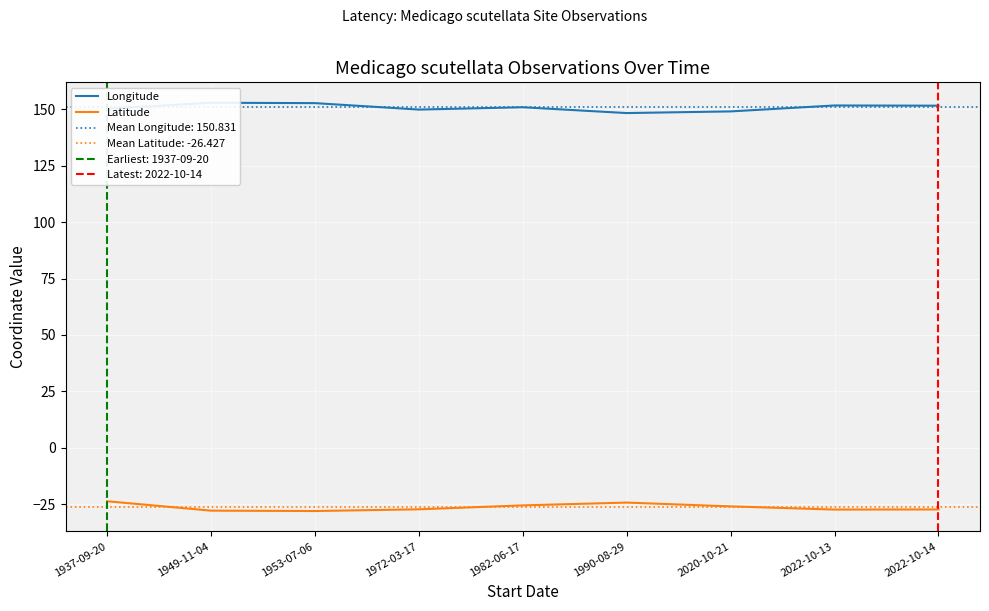

How many values in the Longitude series exceed 150?

6